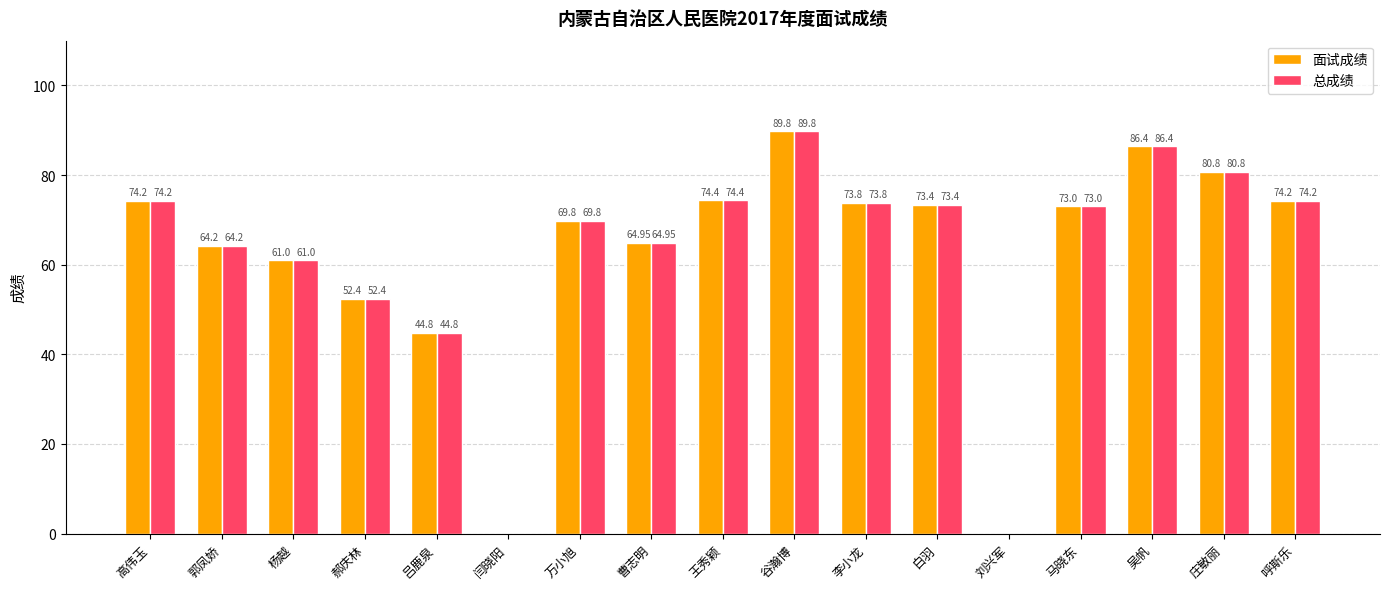

The 面试成绩 series shows 95.3 at 郭凤娇. True or false?

False